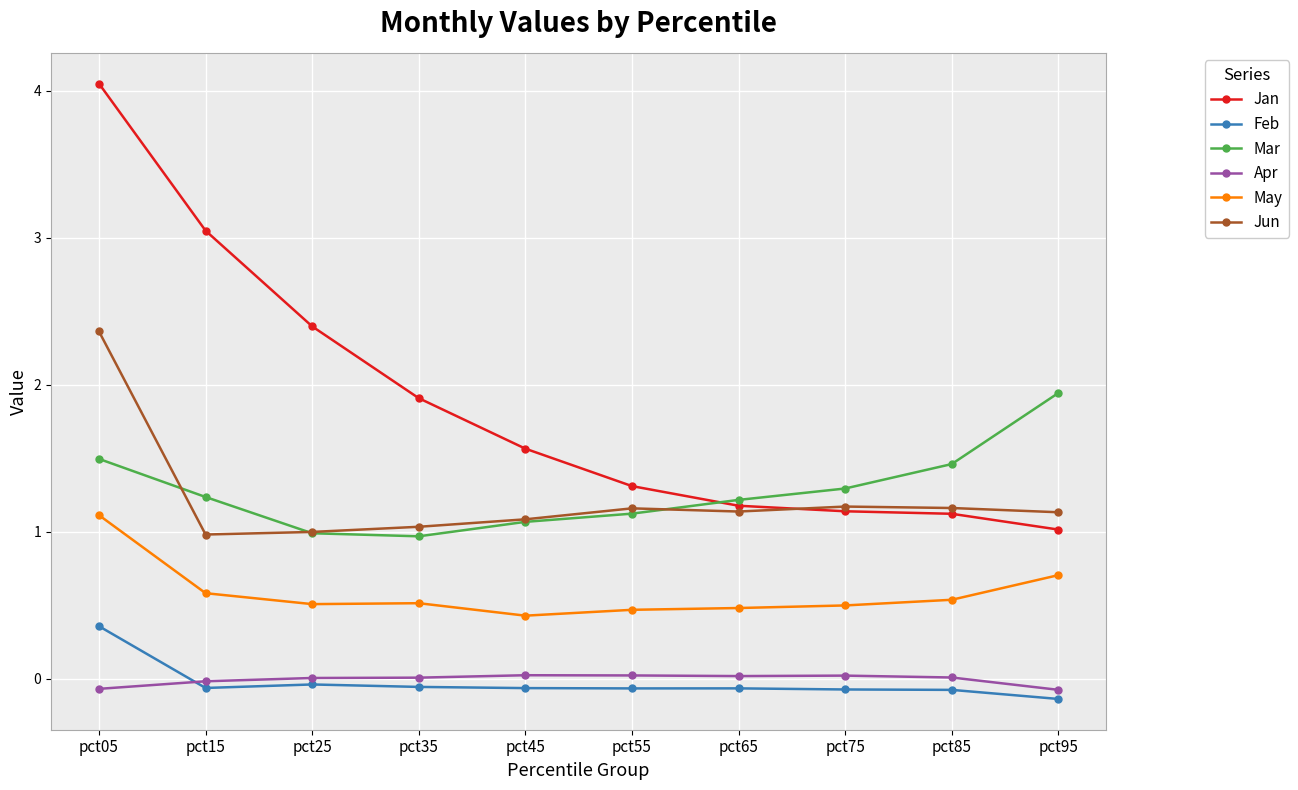

True or false: Apr has a value of -0.1 at pct95.

True